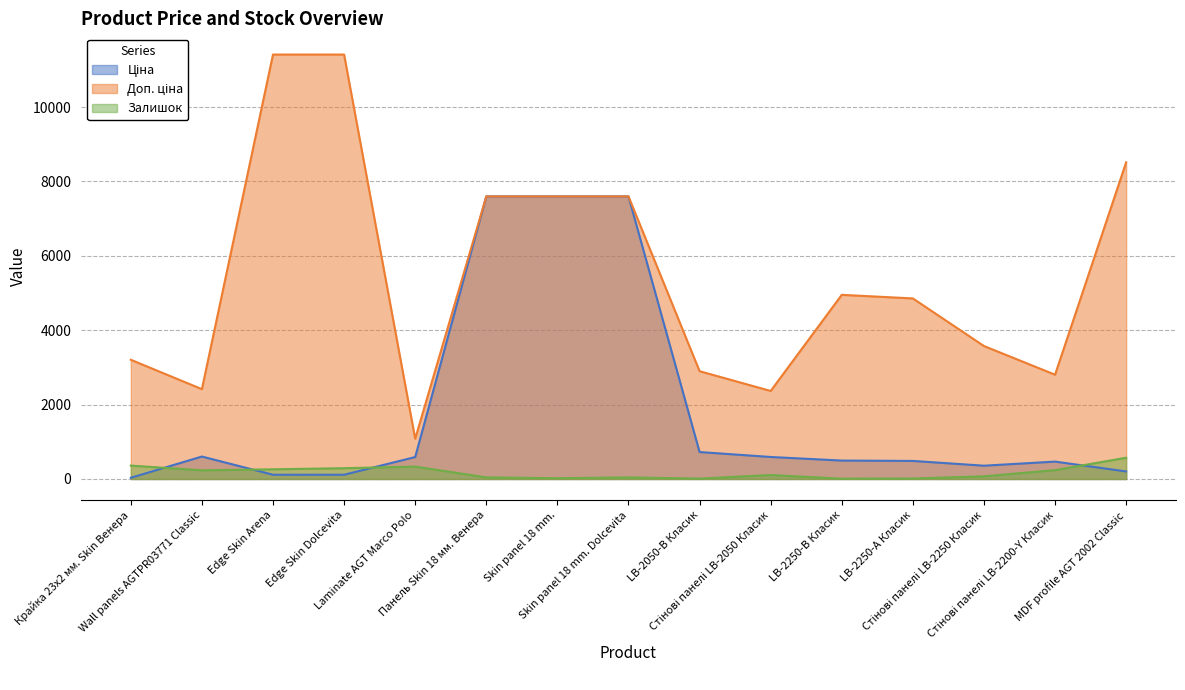

True or false: Залишок has more than 0 points higher than both neighbors.

True